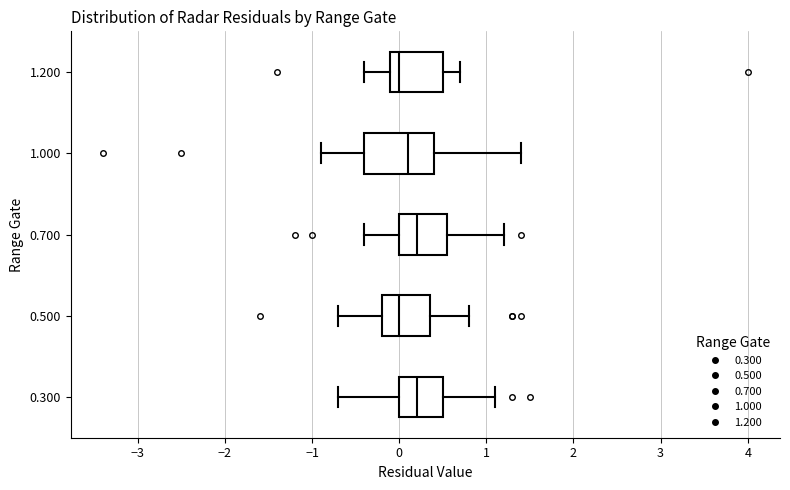

Which box is the widest, from its left edge to its right edge?

1.000